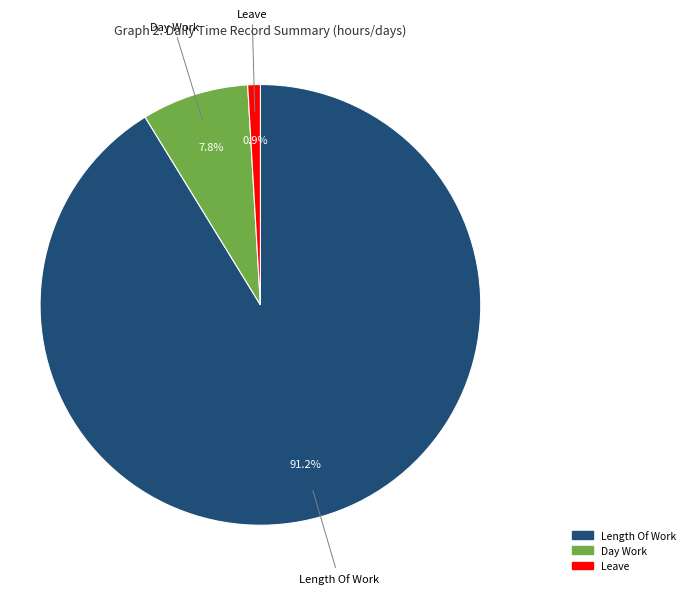

Does any single category account for the majority?

Yes